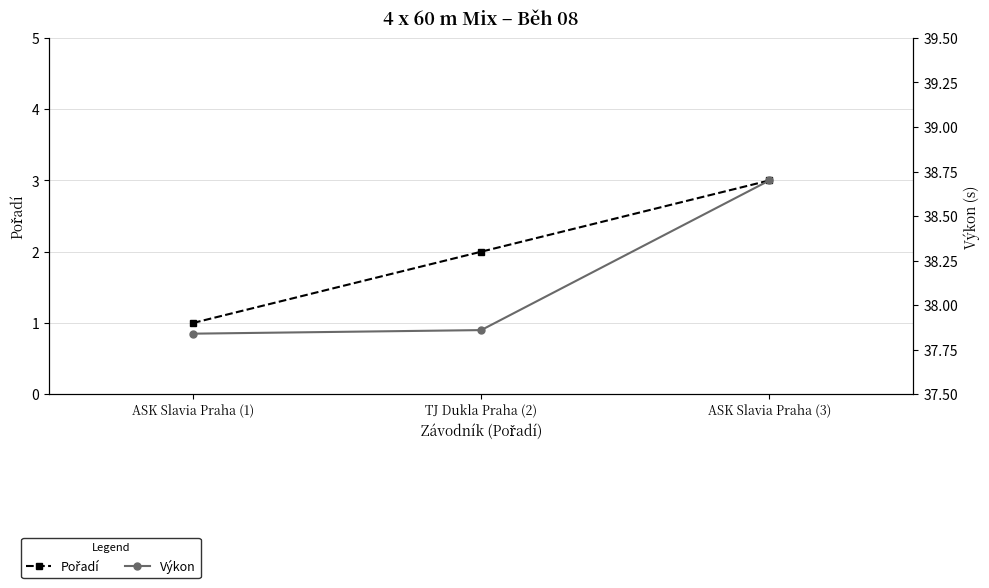

Rank the series at TJ Dukla Praha (2) from highest to lowest value.

Výkon, Pořadí